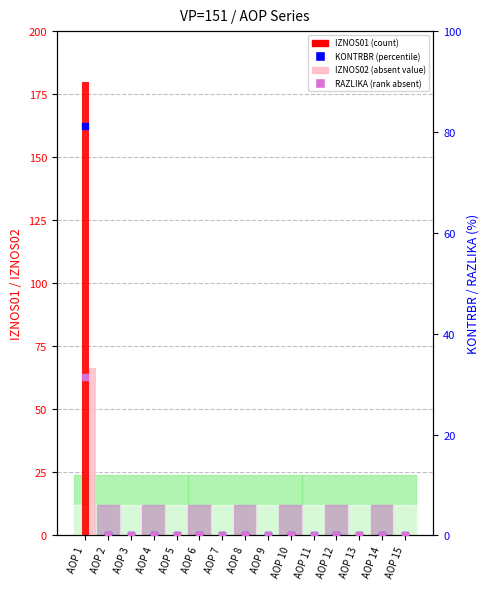

Which series contains the highest Y value?

IZNOS01